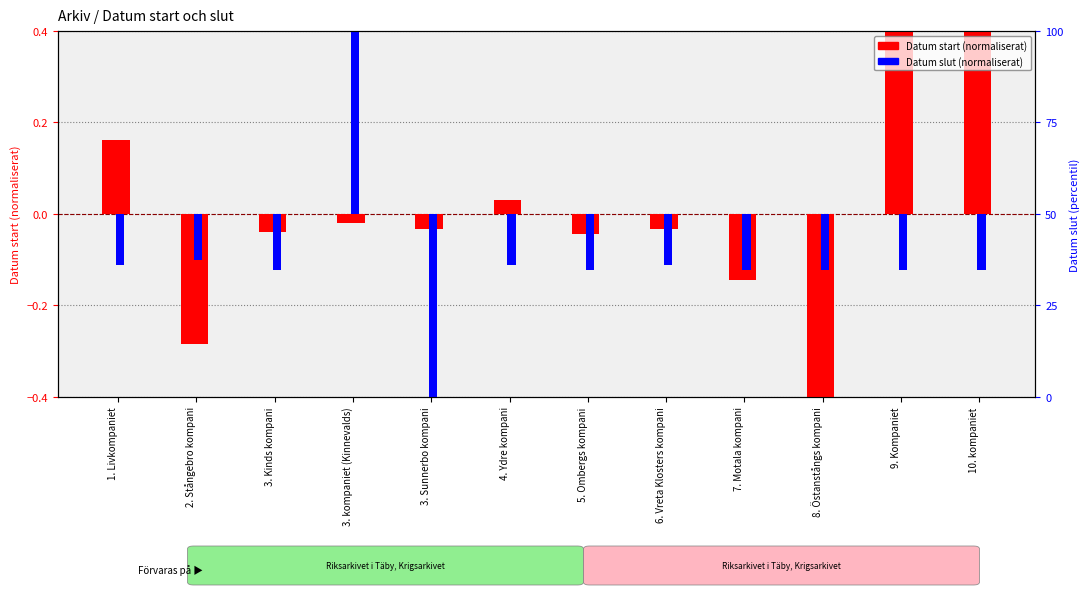

Rank the series at 2. Stångebro kompani from lowest to highest value.

Datum start (normaliserat), Datum slut (normaliserat)